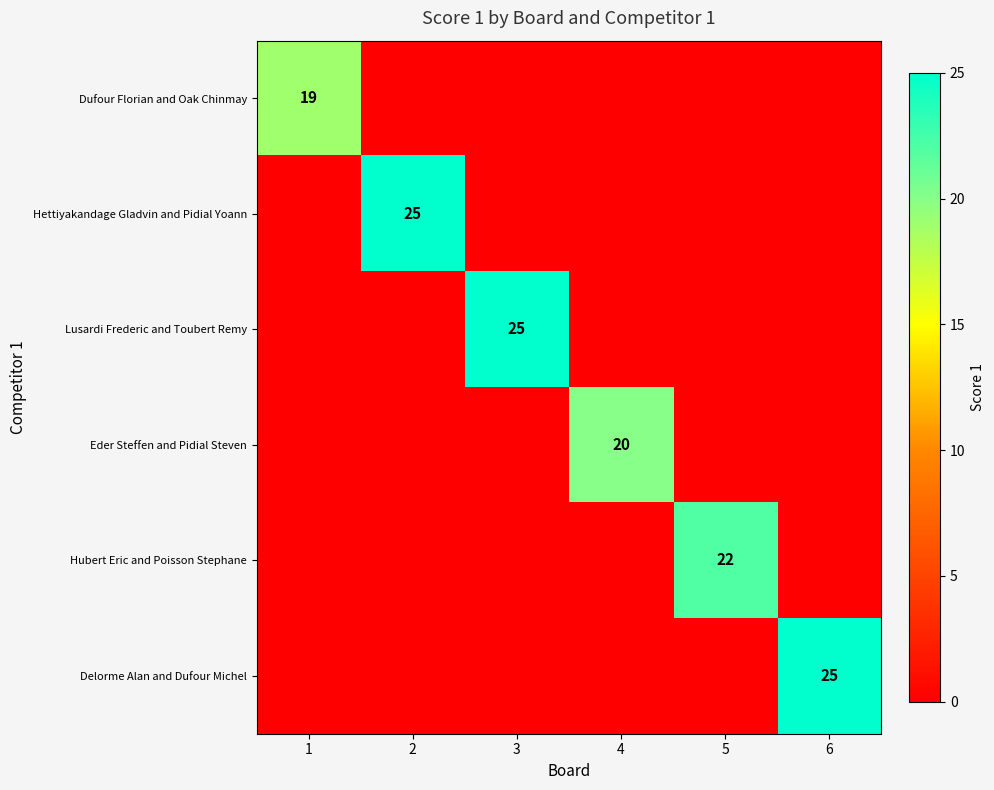

Is it true that Hettiyakandage Gladvin and Pidial Yoann equals 25 at 2?

True